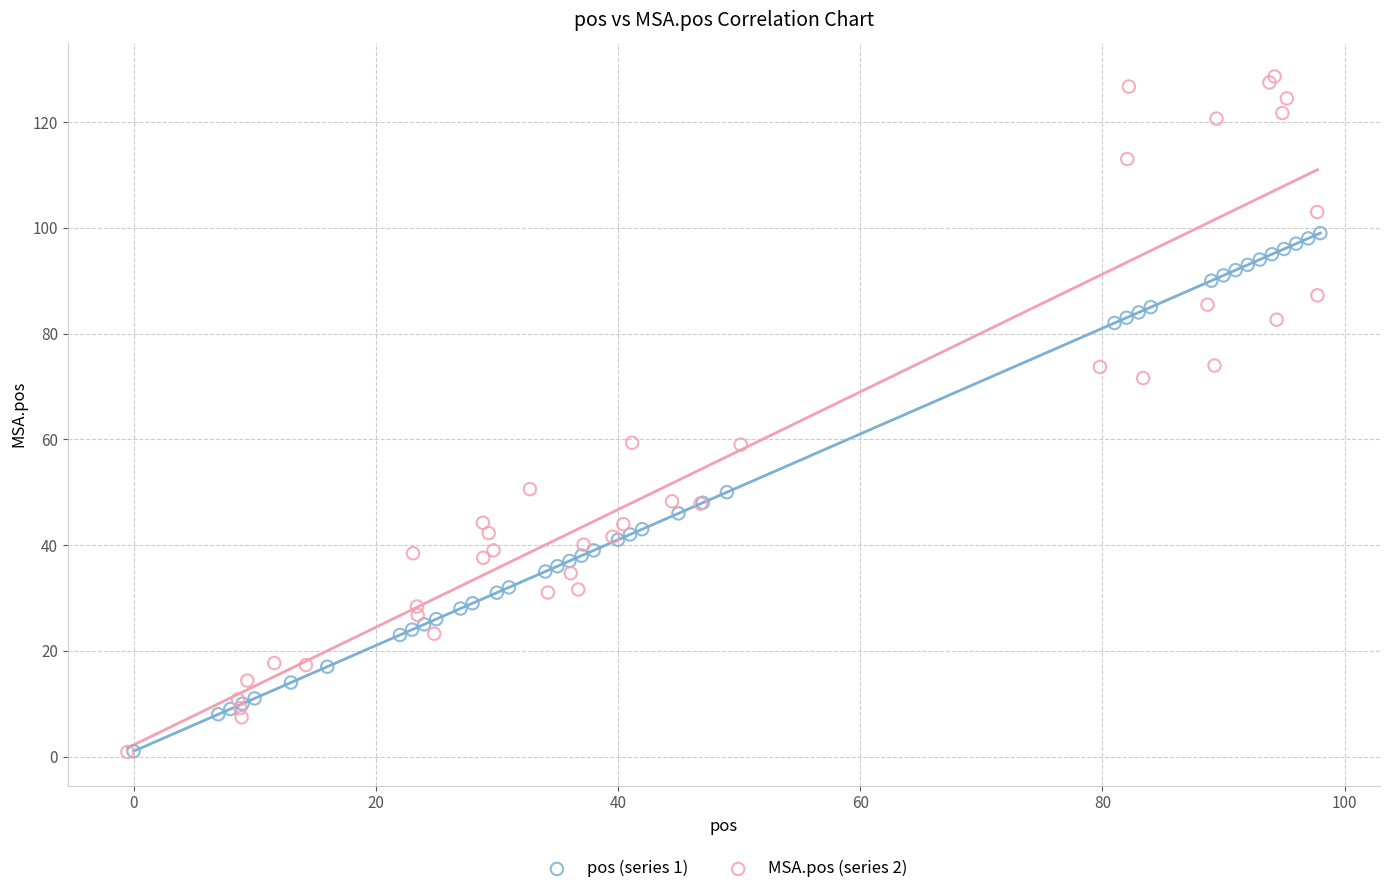

Which series has the largest Y range (max minus min)?

MSA.pos (series 2)